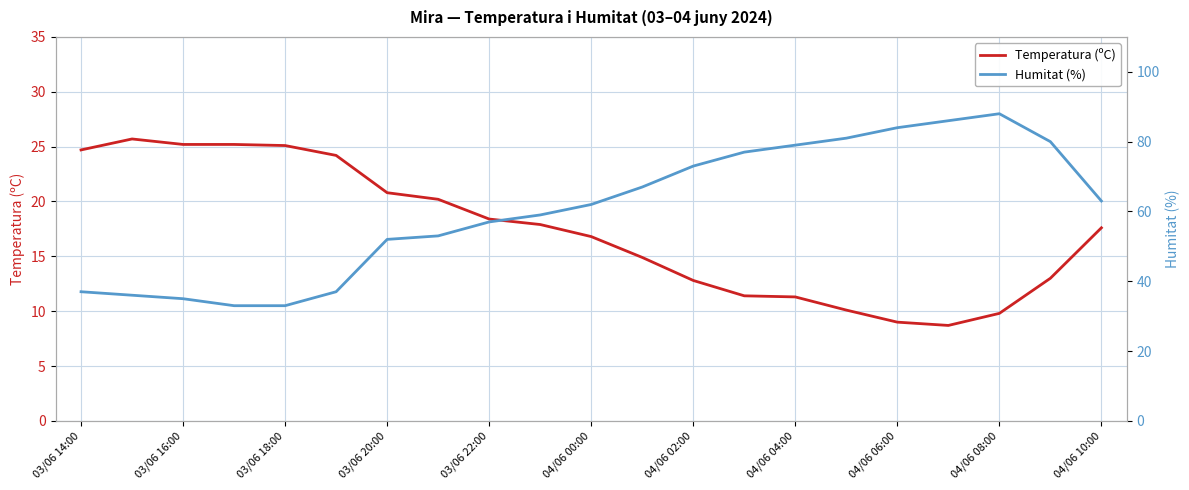

True or false: Temperatura (ºC) has a value of 6.0 at 04/06 04:00.

False